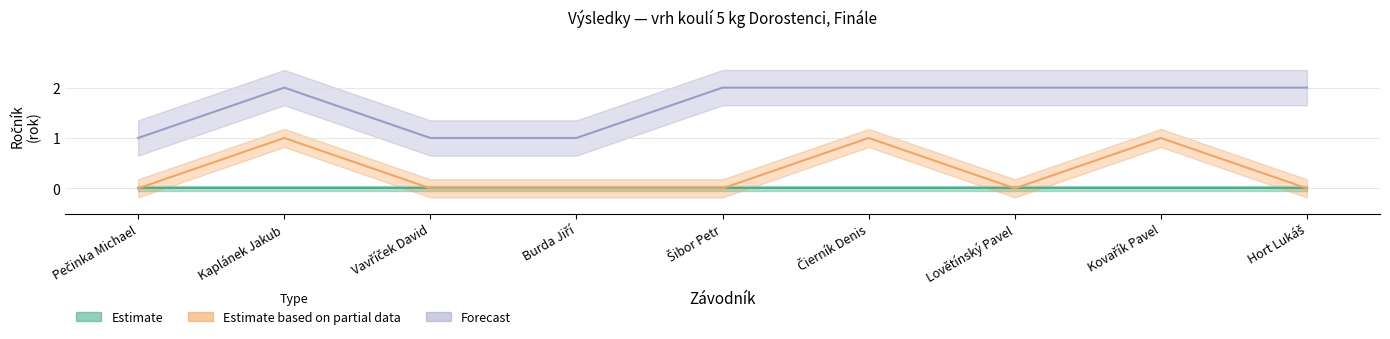

Read the Forecast value at Hort Lukáš.

2